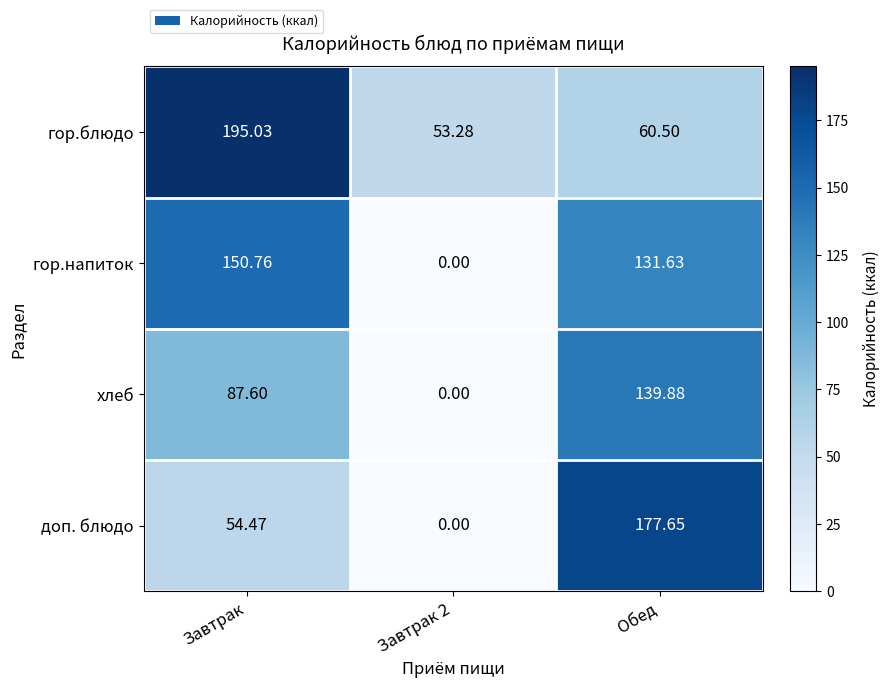

Between Завтрак and Обед, which series saw the biggest shift?

гор.блюдо